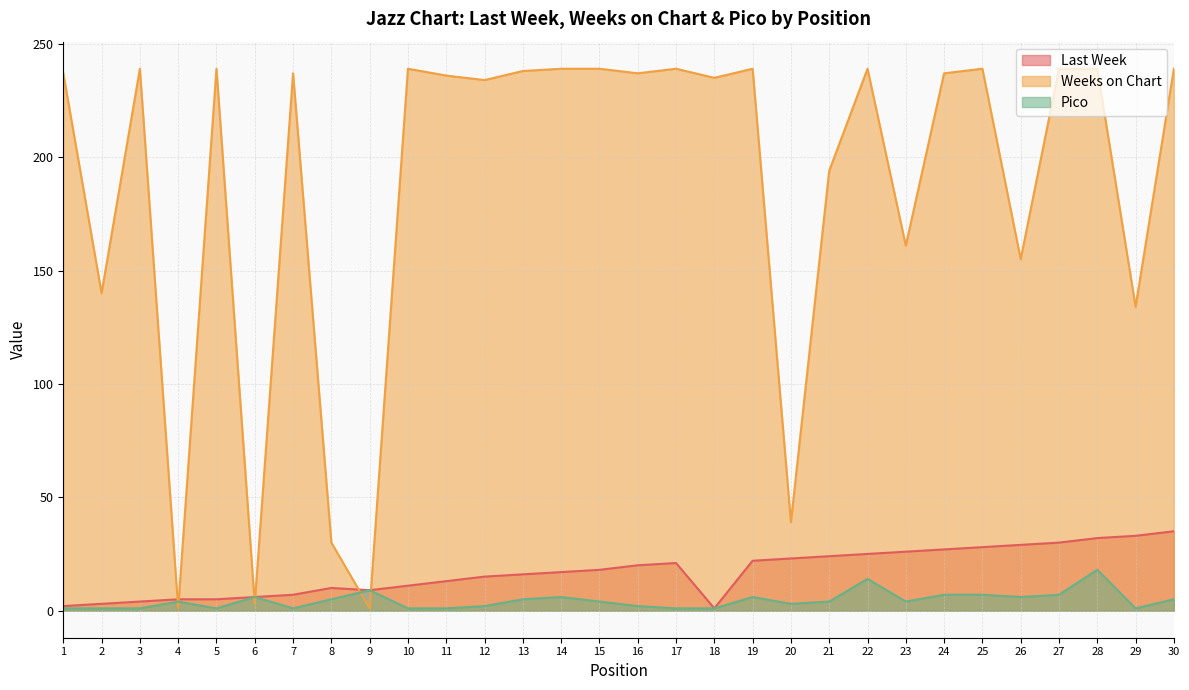

What is the approximate value of Weeks on Chart at 9?

1